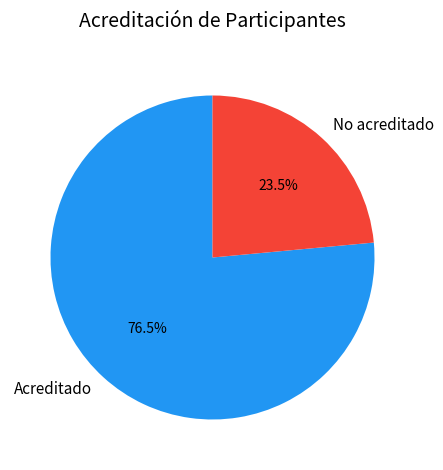

Is it true that Acreditado is 87% of the pie?

False